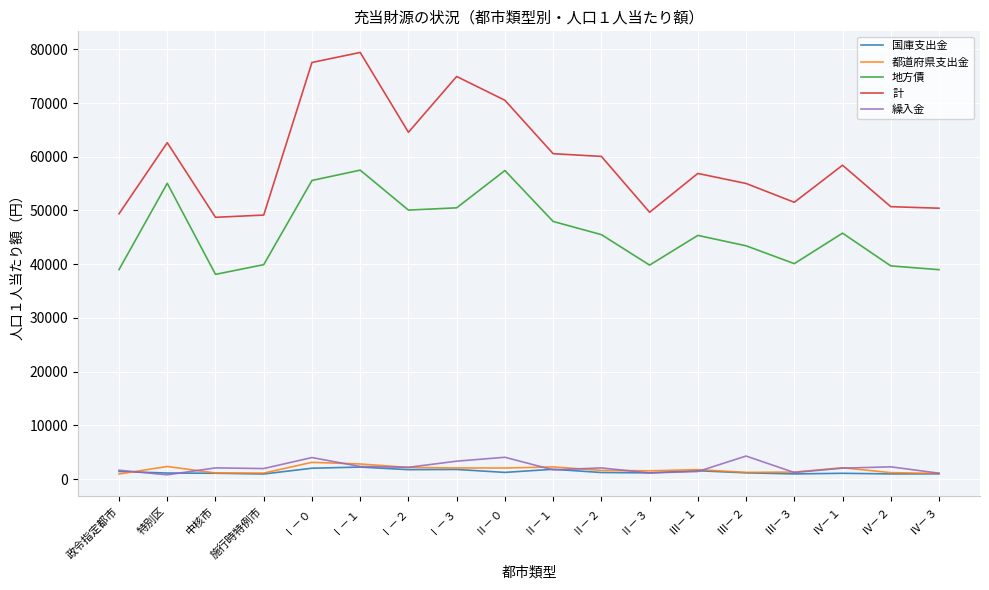

What is the sum of all 都道府県支出金 values?

31912